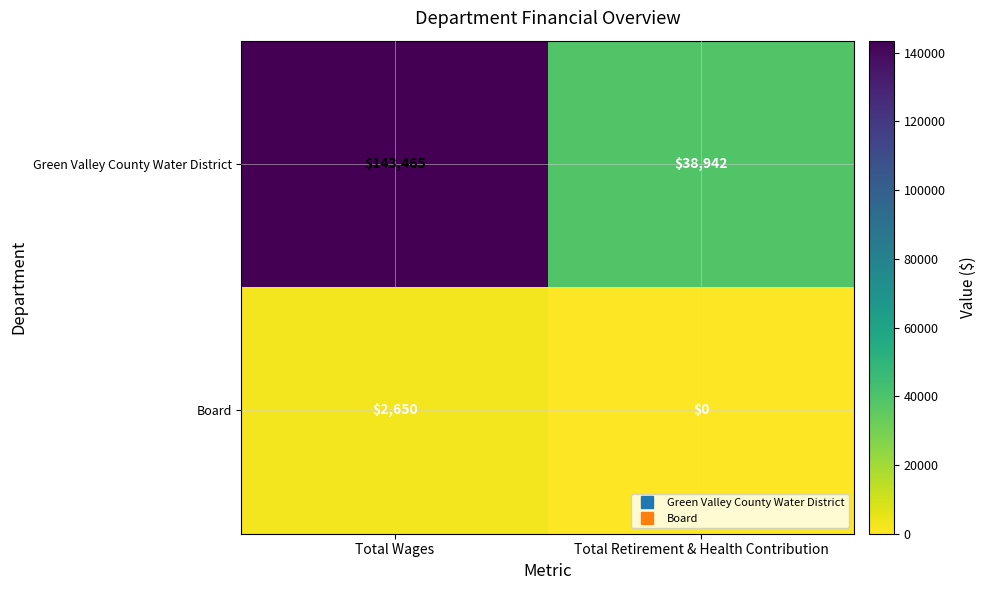

Reading left to right, transcribe all the data shown in this chart.

Green Valley County Water District: Total Wages=143465	Total Retirement & Health Contribution=38942
Board: Total Wages=2650	Total Retirement & Health Contribution=0